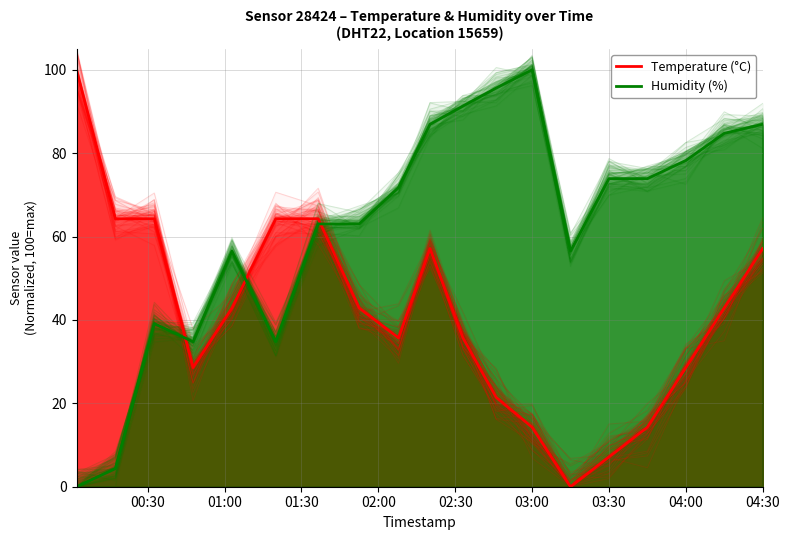

True or false: Humidity (%) and Temperature (°C) cross at least once.

True